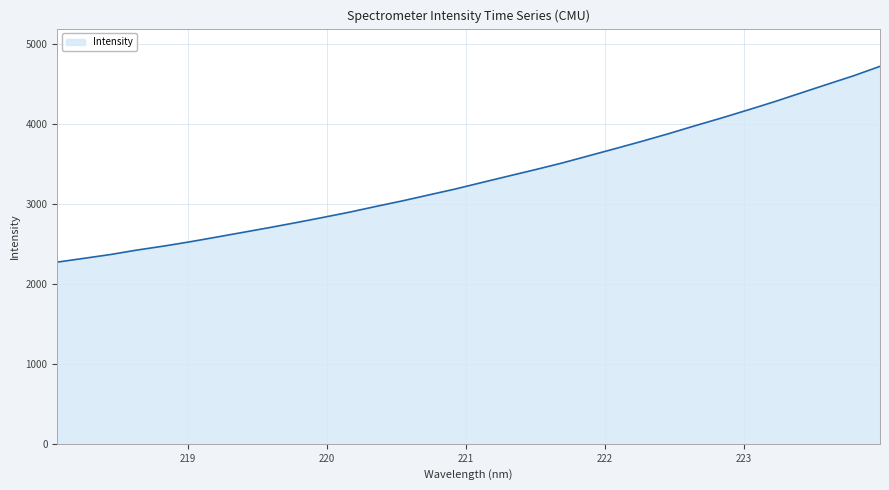

What is the maximum value shown in the chart?

4726.0